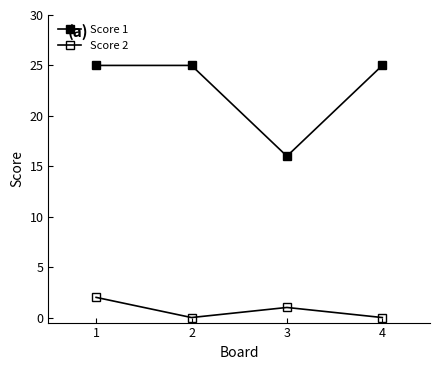

Reading left to right, transcribe all the data shown in this chart.

Score 1: 25	25	16	25
Score 2: 2	0	1	0